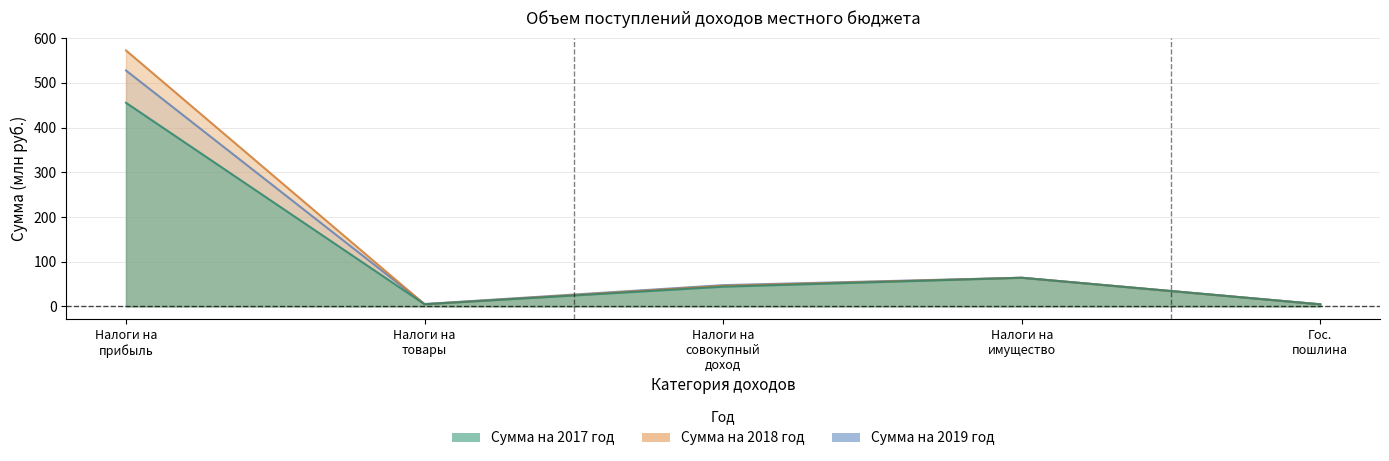

Reading left to right, what are all the values shown in this chart?

Сумма на 2017 год: 455.5	4.7	44.0	64.0	4.6
Сумма на 2018 год: 572.7	4.7	45.9	64.0	4.6
Сумма на 2019 год: 527.7	5.3	47.5	64.0	4.6